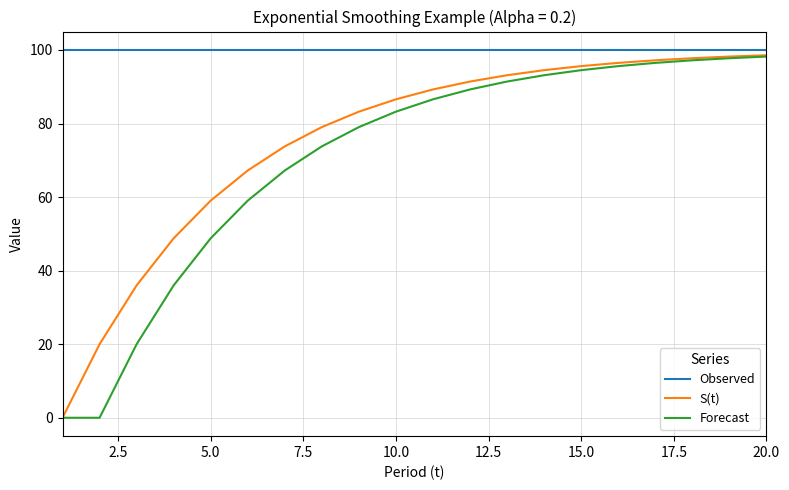

Which series has the largest total across all categories?

Observed